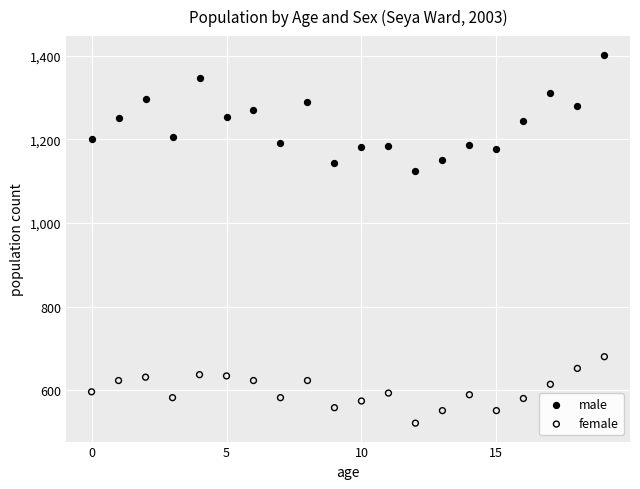

Which series contains the highest Y value?

male